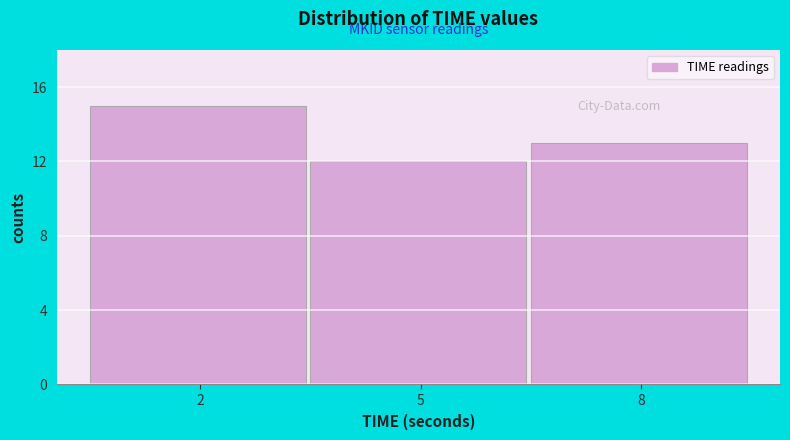

Reading left to right, what are all the values shown in this chart?

2=15	5=12	8=13